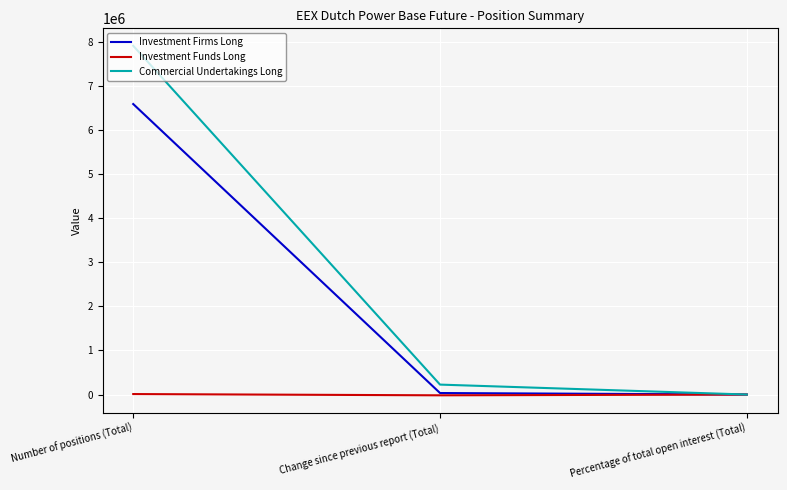

Which series has the widest spread of values?

Commercial Undertakings Long